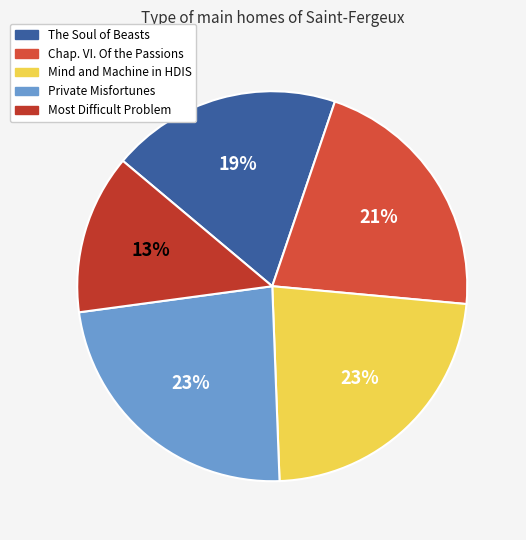

Is there a majority slice in this chart?

No